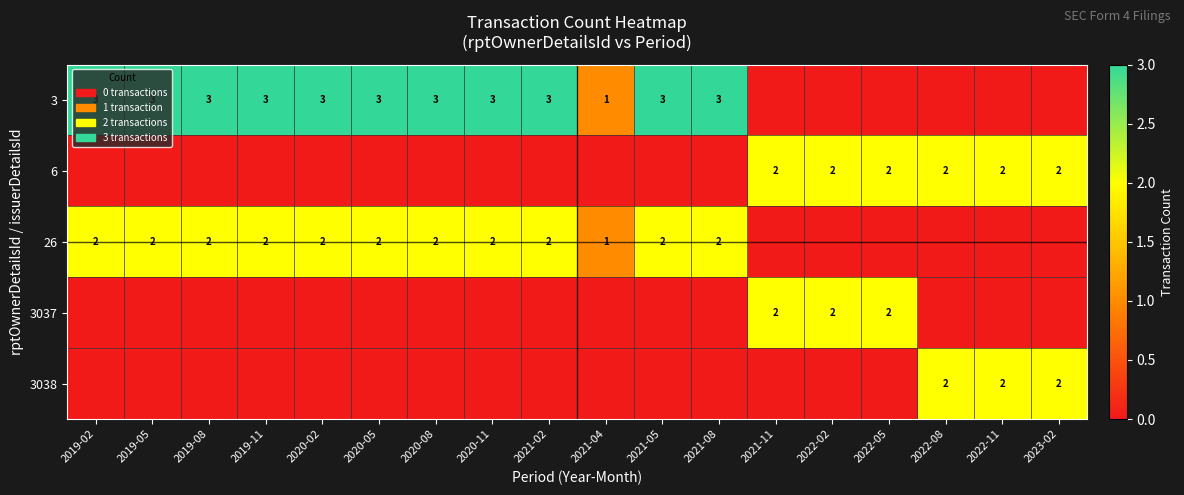

True or false: 6 has a value of 2 at 2021-11.

True